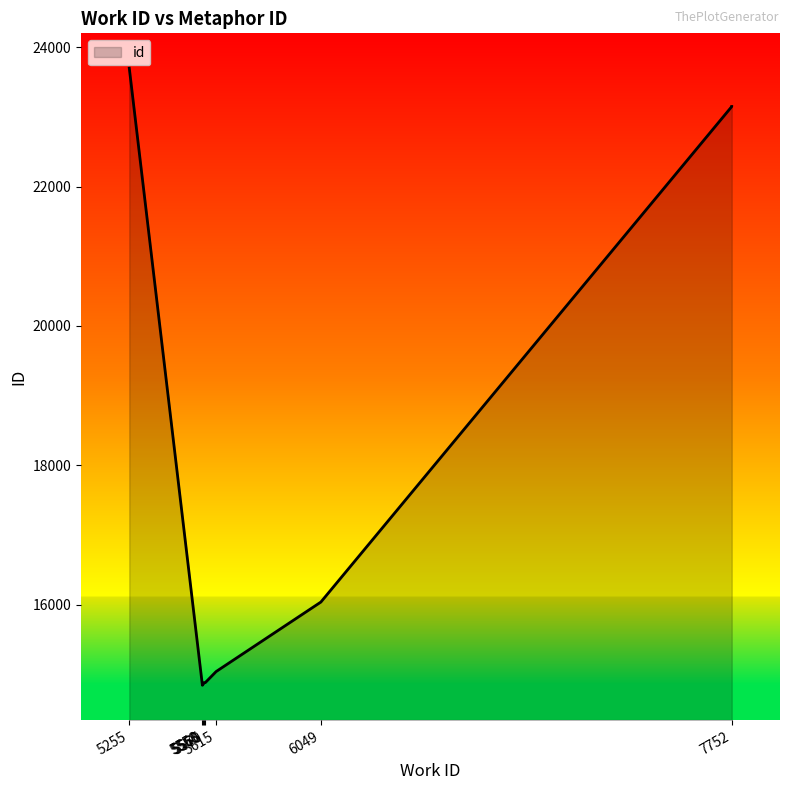

What is the sum of all values?

175382